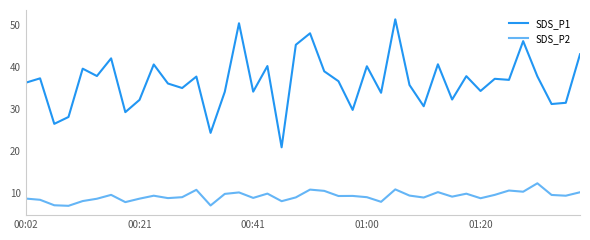

Which series has the largest total across all categories?

SDS_P1